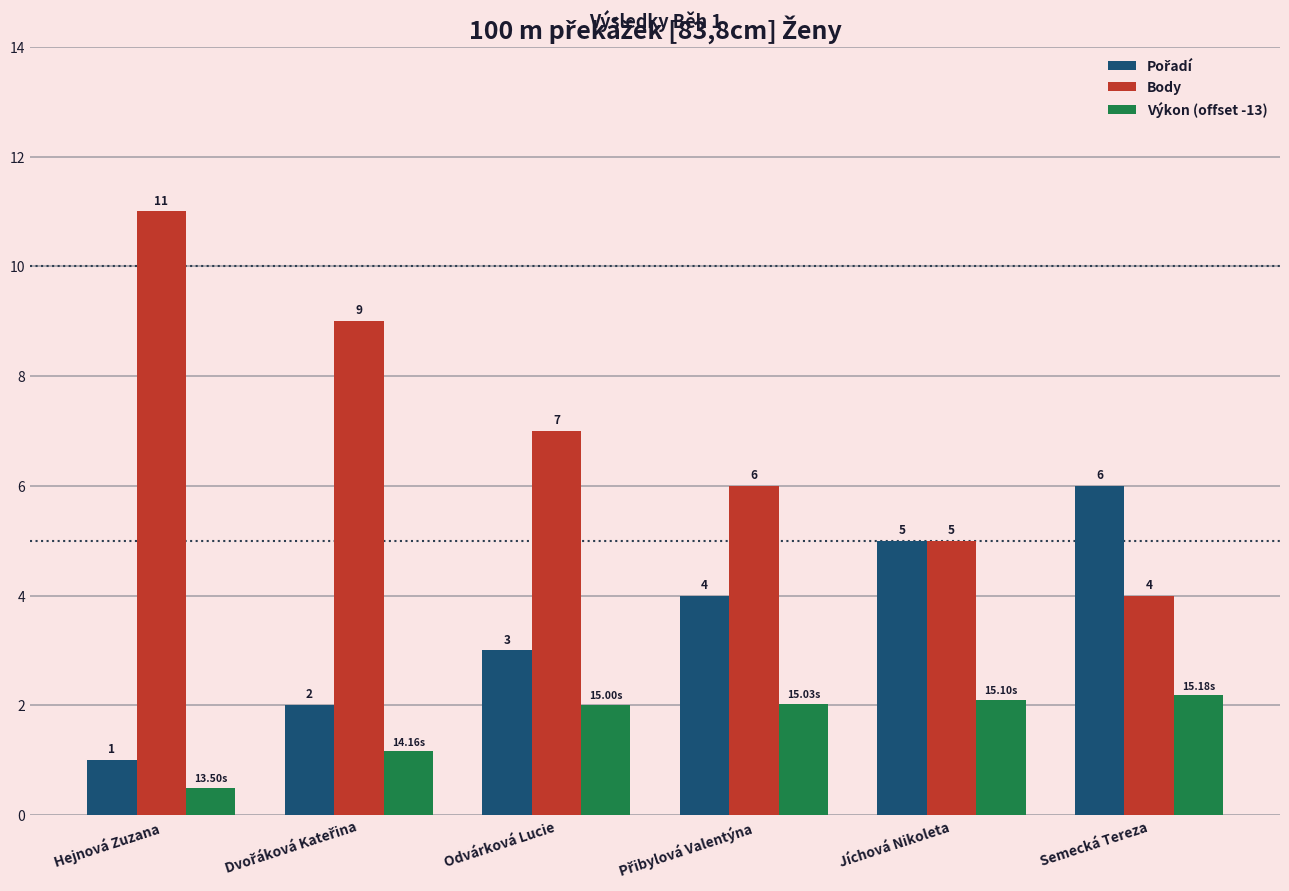

Which category has the lowest value in the Body series?

Semecká Tereza